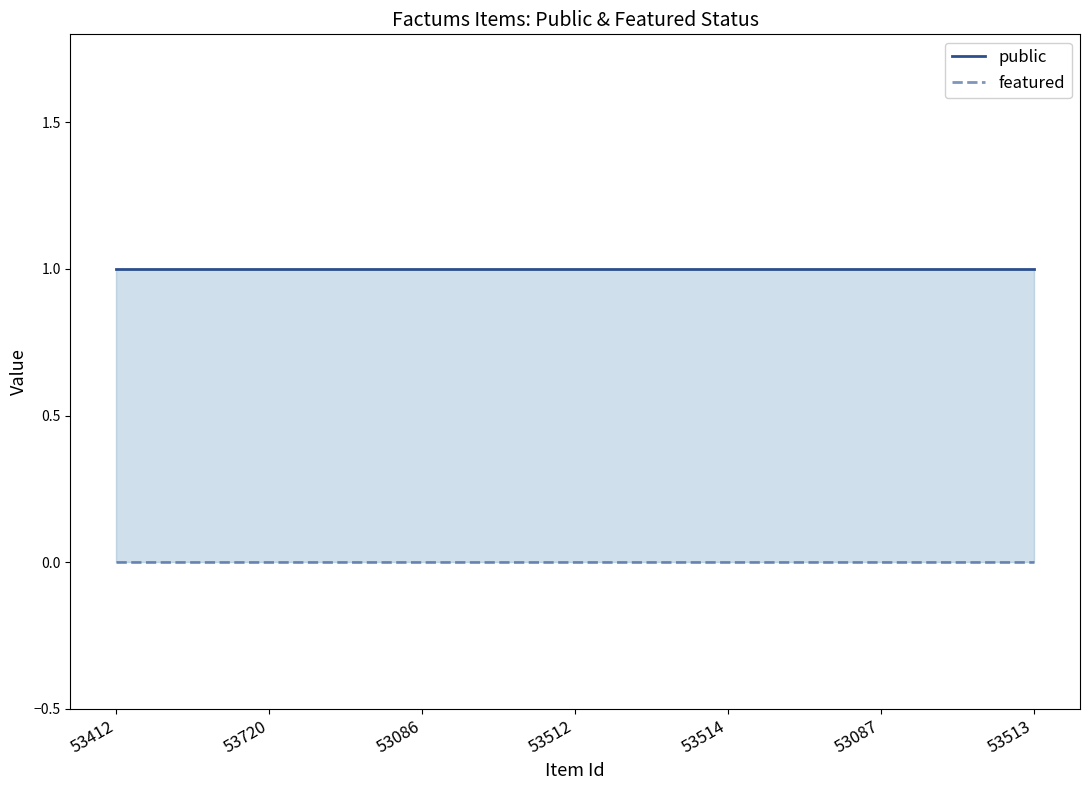

True or false: featured and public cross at least once.

False